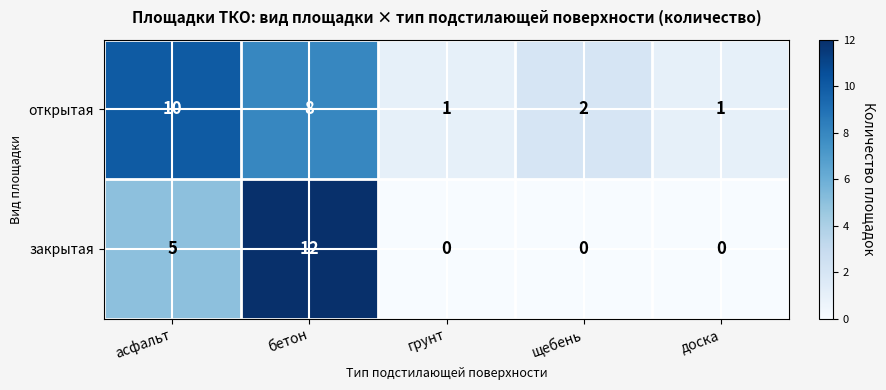

What is the total value across all series at грунт?

1